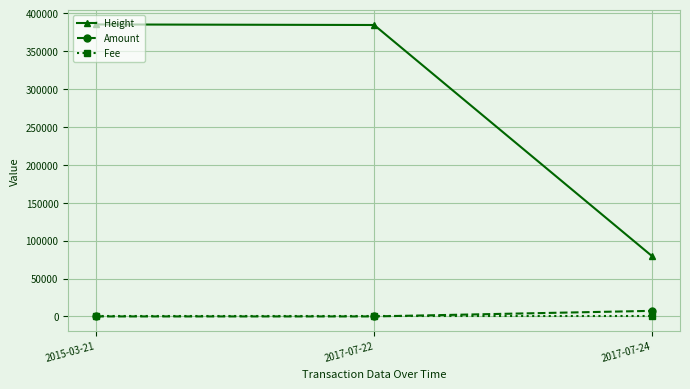

Which series has the largest range (max minus min)?

Height